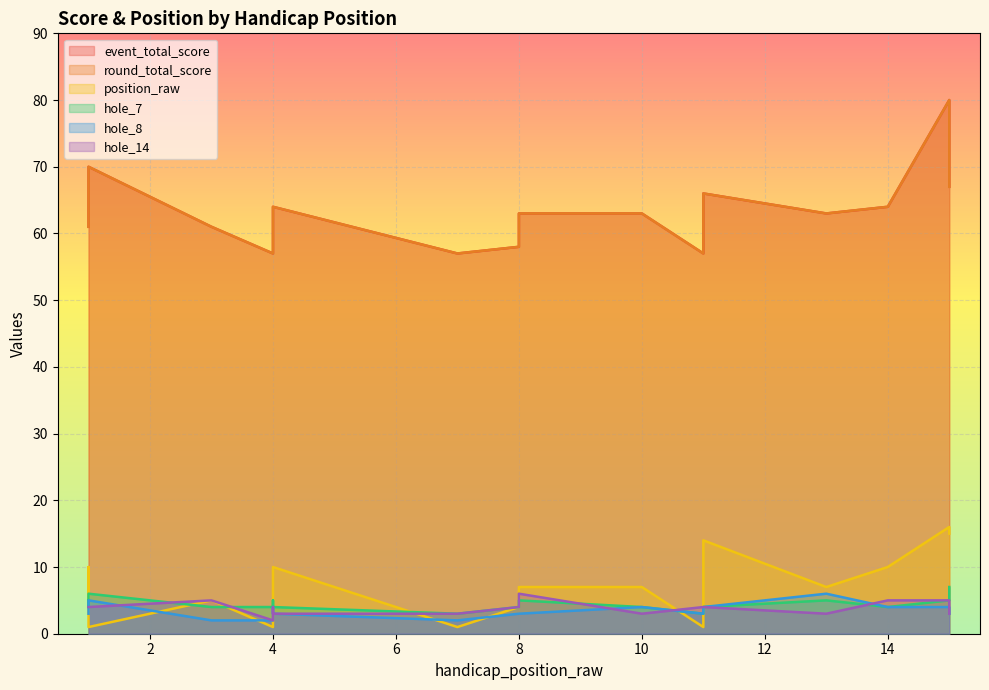

Is it true that hole_14 equals 1 at 10?

False